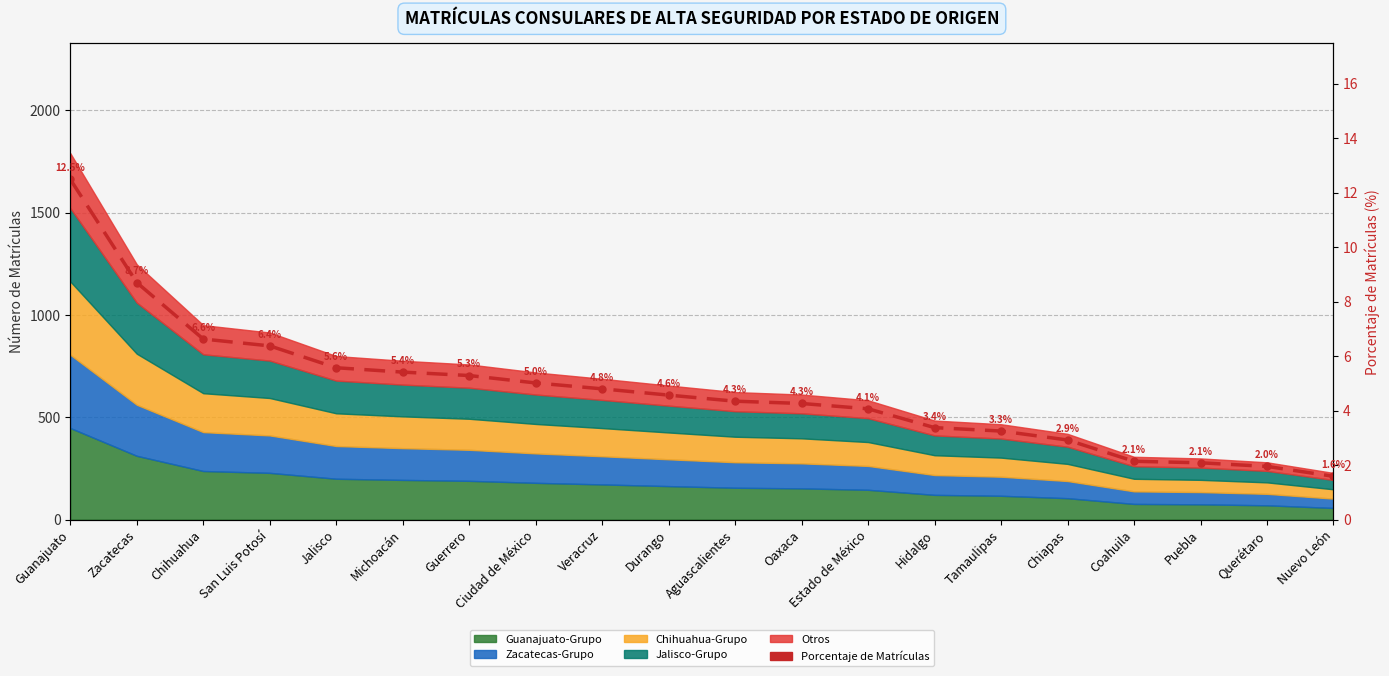

What is the label of the 11th point from the left?

Aguascalientes